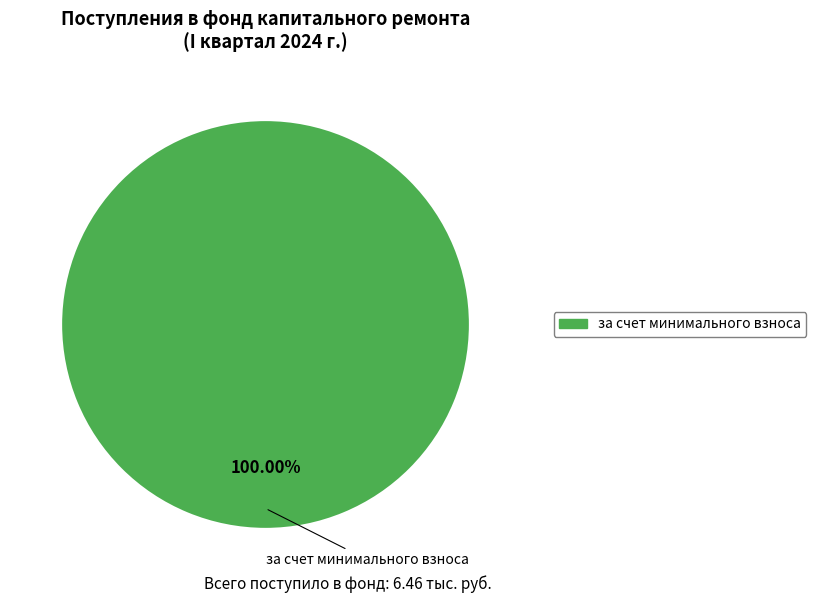

How many segments does this pie chart have?

1